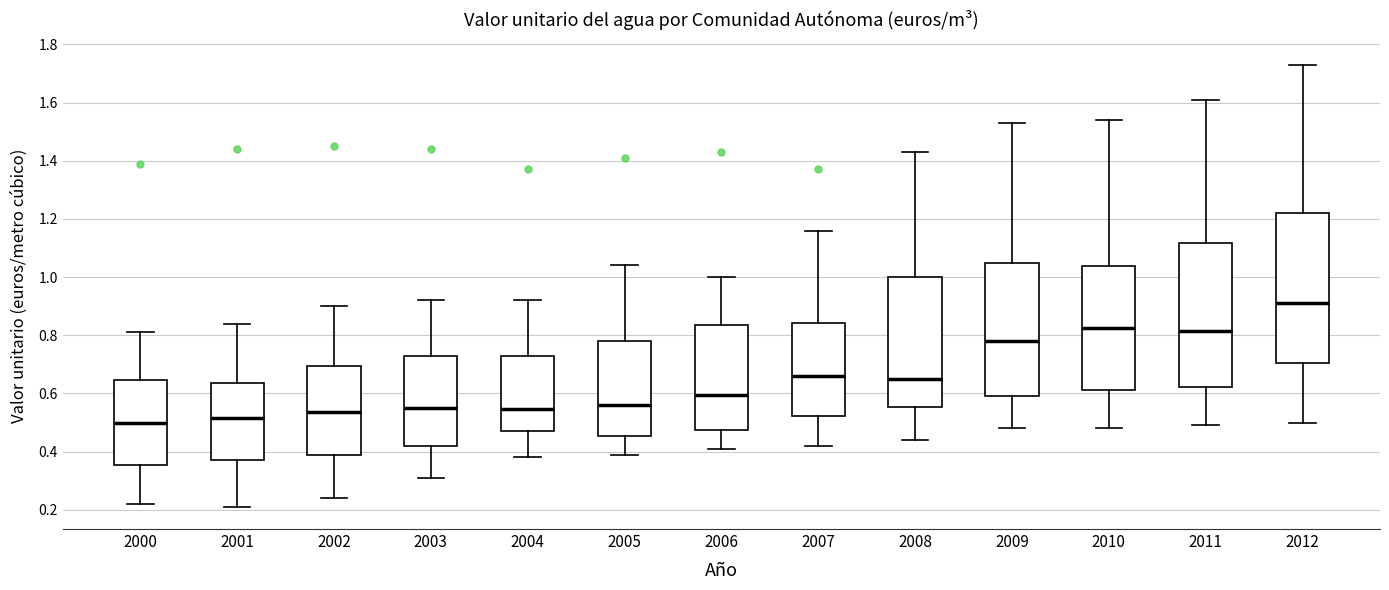

Reading left to right, read every box against the y-axis: the position of its median line, the range the box covers, and the ends of its whiskers. The values are not printed on the chart, so give them approximately, as read against the axis.

2000: median 0.50, box 0.36 to 0.64, whiskers 0.22 to 0.82
2001: median 0.52, box 0.38 to 0.64, whiskers 0.22 to 0.84
2002: median 0.54, box 0.40 to 0.70, whiskers 0.24 to 0.90
2003: median 0.56, box 0.42 to 0.72, whiskers 0.32 to 0.92
2004: median 0.54, box 0.48 to 0.74, whiskers 0.38 to 0.92
2005: median 0.56, box 0.46 to 0.78, whiskers 0.40 to 1.04
2006: median 0.60, box 0.48 to 0.84, whiskers 0.42 to 1.00
2007: median 0.66, box 0.52 to 0.84, whiskers 0.42 to 1.16
2008: median 0.66, box 0.56 to 1.00, whiskers 0.44 to 1.44
2009: median 0.78, box 0.60 to 1.04, whiskers 0.48 to 1.54
2010: median 0.82, box 0.62 to 1.04, whiskers 0.48 to 1.54
2011: median 0.82, box 0.62 to 1.12, whiskers 0.50 to 1.62
2012: median 0.92, box 0.70 to 1.22, whiskers 0.50 to 1.74